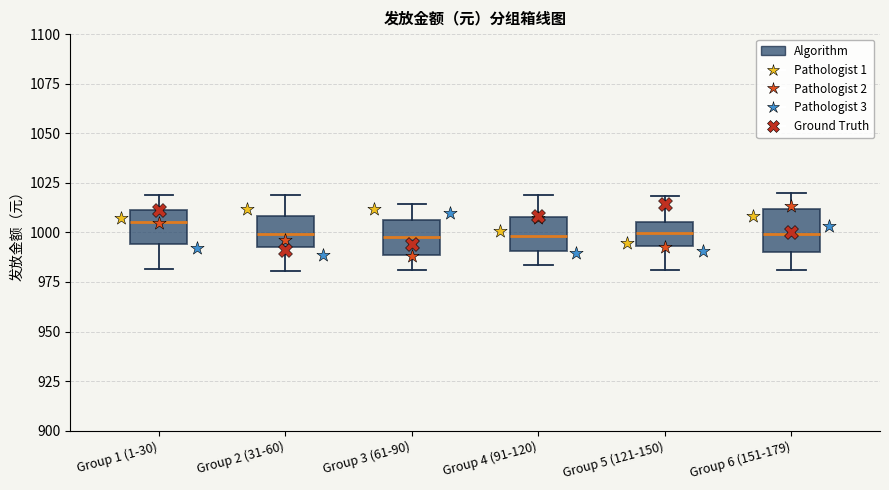

Where does the median line of the box for Group 2 (31-60) sit on the y-axis? The values are not printed on the chart, so give them approximately, as read against the axis.

1000